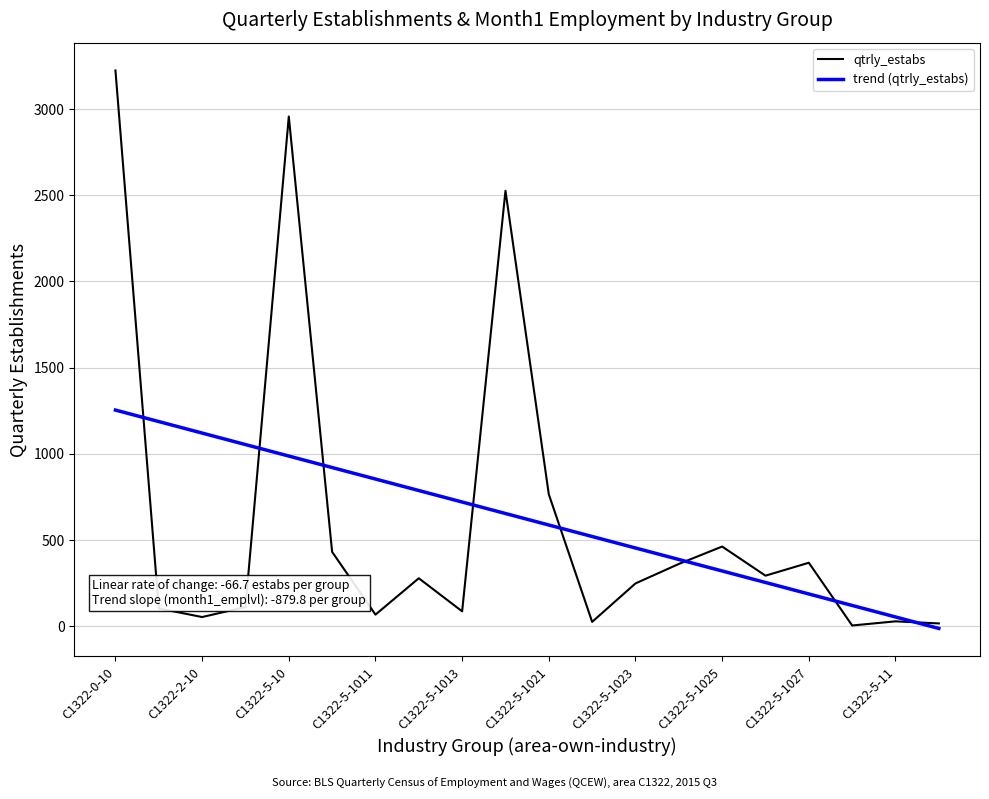

List the series in order of their peak value, highest first.

qtrly_estabs, trend (qtrly_estabs)